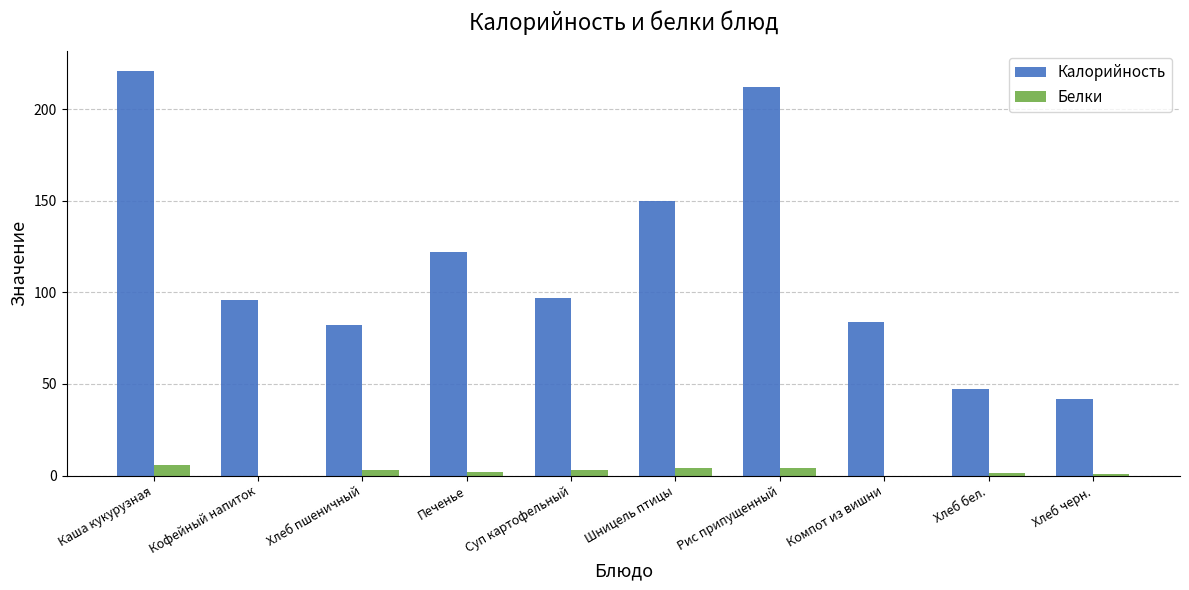

What is the sum of all Белки values?

24.6